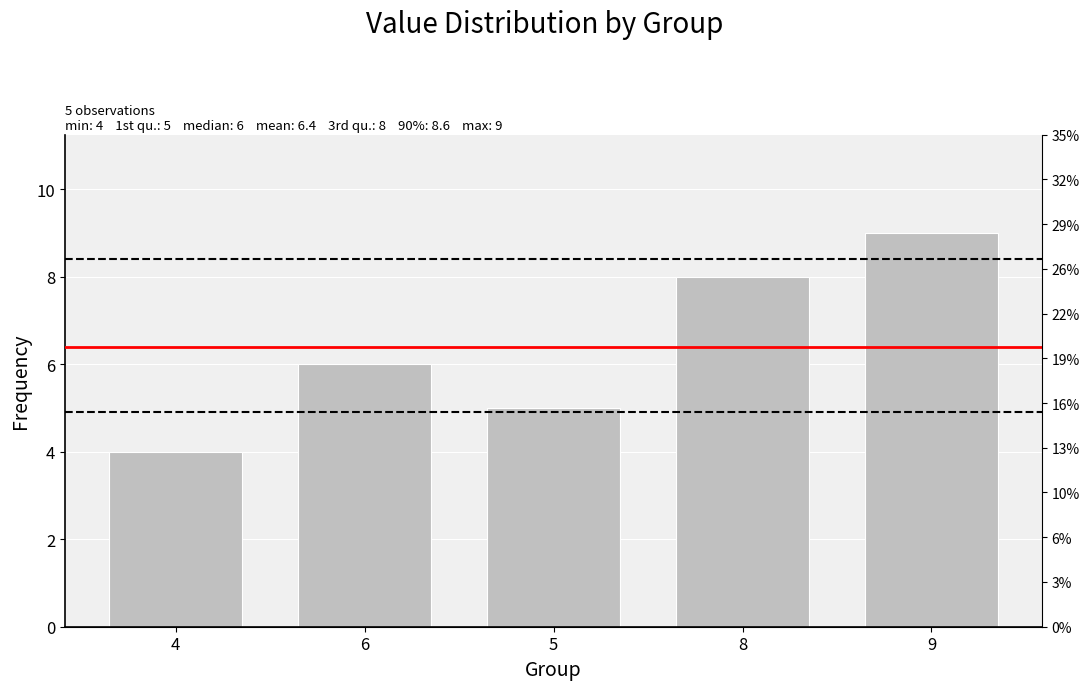

Reading left to right, extract all data points from this chart.

4	6	5	8	9